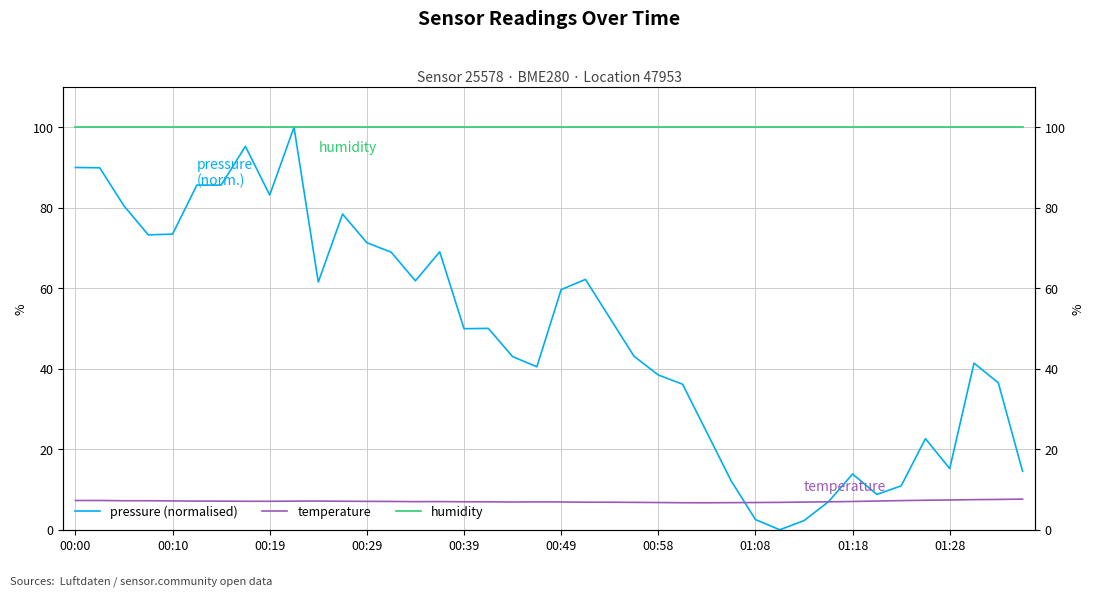

What is the greatest value displayed?

100.0